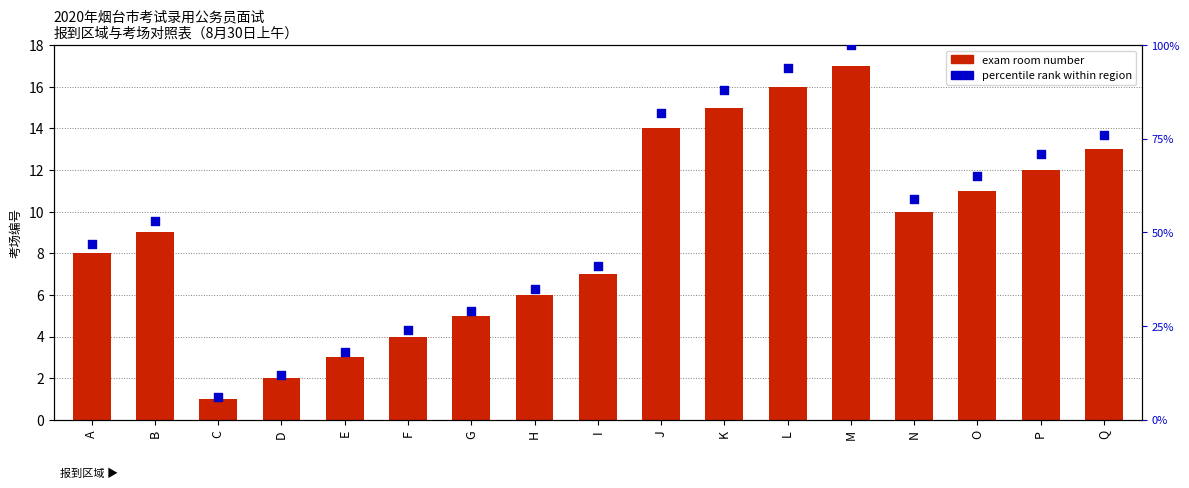

Which series has the largest total across all categories?

percentile rank within region